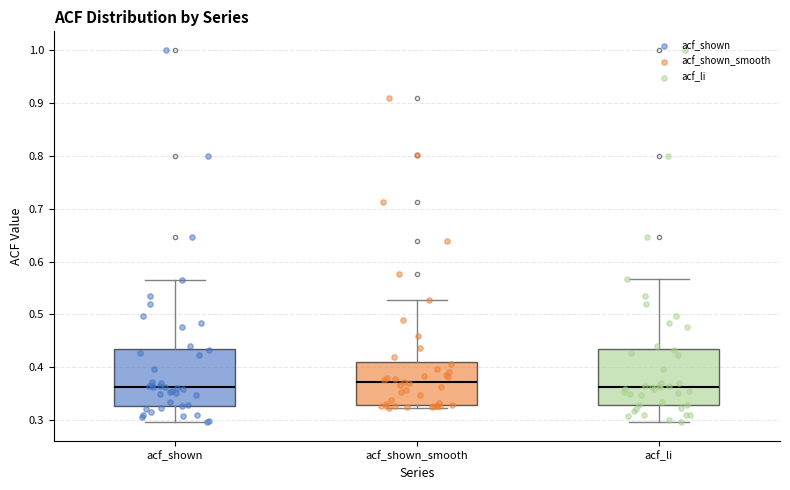

Where is the upper edge of the box for acf_shown on the y-axis? The values are not printed on the chart, so give them approximately, as read against the axis.

0.43